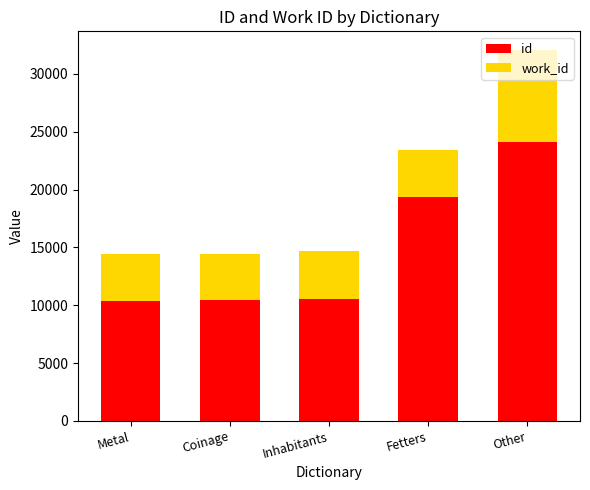

At which label is id closest to 17258?

Fetters